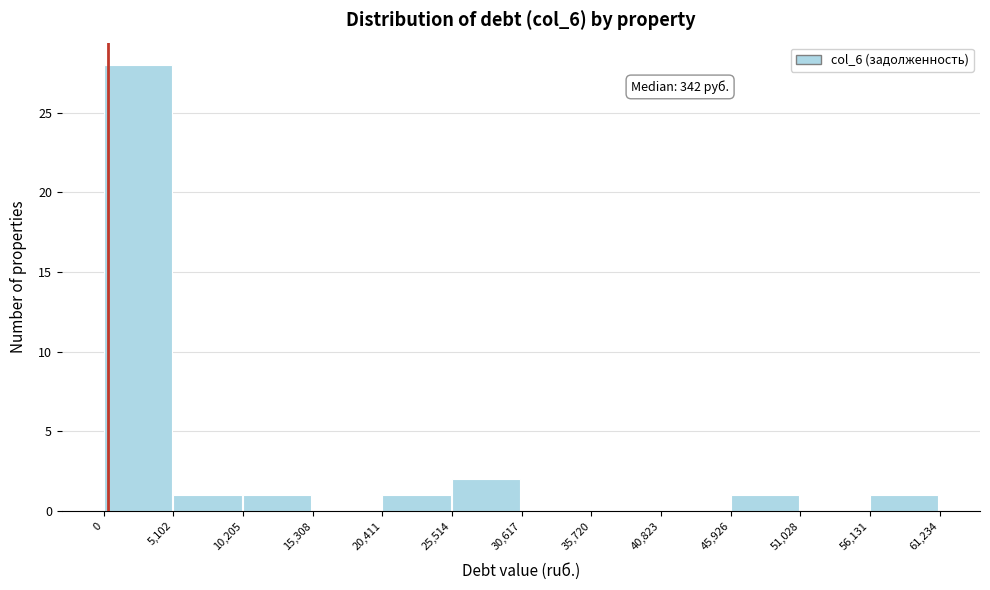

Which range on the x-axis has the tallest bar?

0 to 5,102